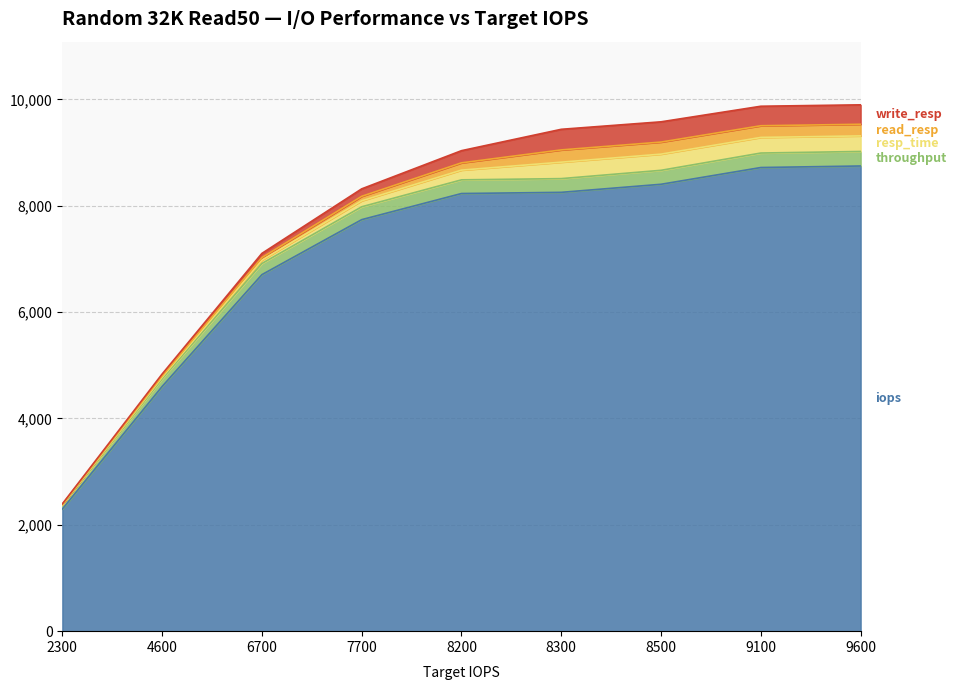

What is the value of the write_resp point at the 3rd from the left?

78.7